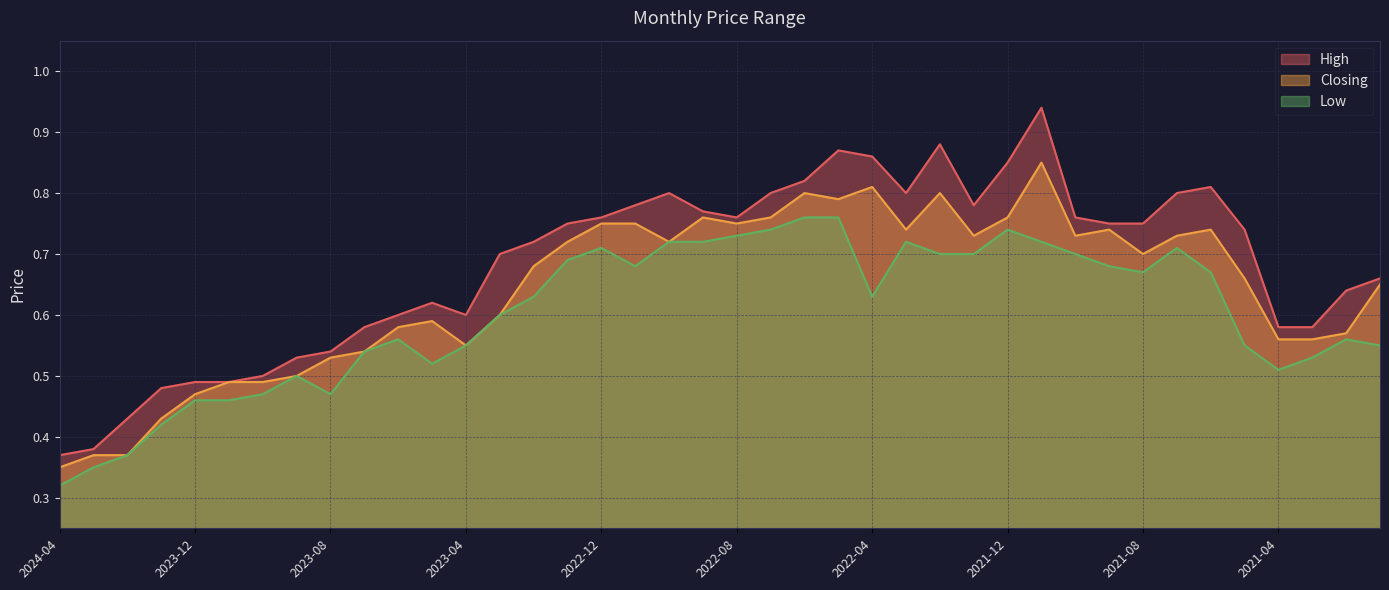

At which category does Closing reach its first local valley?

2023-04